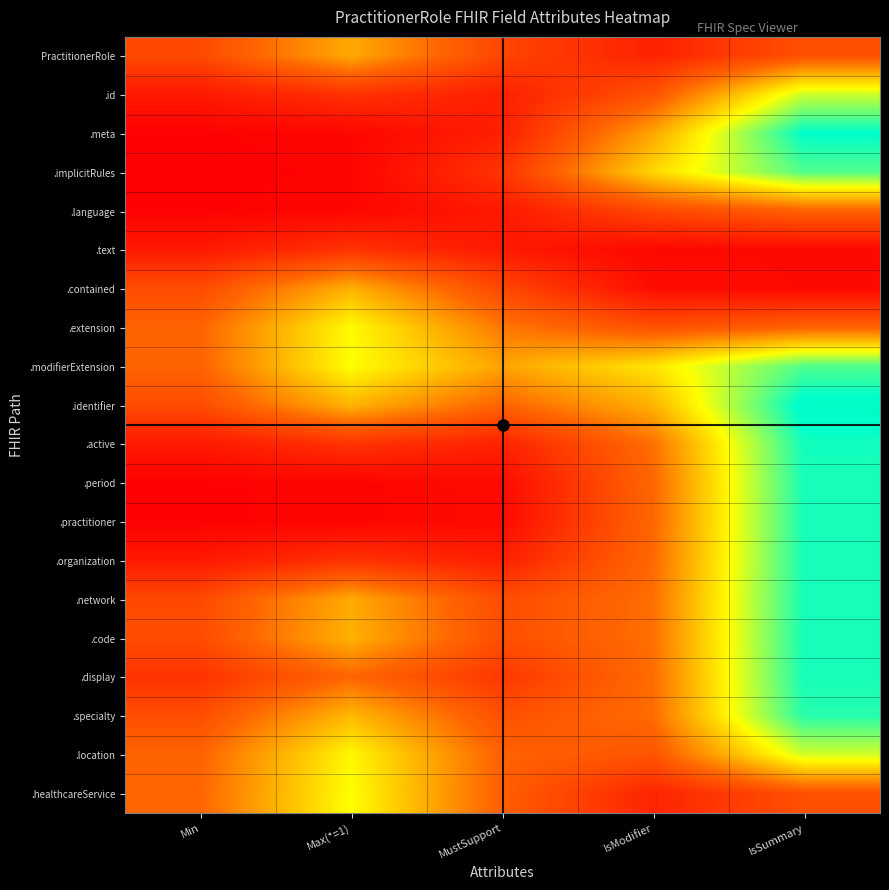

Reading left to right, extract all data points from this chart.

PractitionerRole: Min=0.2	Max(*=1)=0.4	MustSupport=0.2	IsModifier=0.1	IsSummary=0.2
.id: Min=0.1	Max(*=1)=0.1	MustSupport=0.1	IsModifier=0.2	IsSummary=0.6
.meta: Min=0.0	Max(*=1)=0.0	MustSupport=0.1	IsModifier=0.4	IsSummary=0.8
.implicitRules: Min=0.0	Max(*=1)=0.0	MustSupport=0.1	IsModifier=0.4	IsSummary=0.7
.language: Min=0.0	Max(*=1)=0.0	MustSupport=0.1	IsModifier=0.2	IsSummary=0.2
.text: Min=0.1	Max(*=1)=0.1	MustSupport=0.1	IsModifier=0.0	IsSummary=0.0
.contained: Min=0.2	Max(*=1)=0.4	MustSupport=0.2	IsModifier=0.0	IsSummary=0.0
.extension: Min=0.2	Max(*=1)=0.5	MustSupport=0.3	IsModifier=0.2	IsSummary=0.2
.modifierExtension: Min=0.2	Max(*=1)=0.5	MustSupport=0.4	IsModifier=0.5	IsSummary=0.7
.identifier: Min=0.2	Max(*=1)=0.4	MustSupport=0.2	IsModifier=0.4	IsSummary=0.8
.active: Min=0.1	Max(*=1)=0.1	MustSupport=0.1	IsModifier=0.3	IsSummary=0.7
.period: Min=0.0	Max(*=1)=0.0	MustSupport=0.0	IsModifier=0.3	IsSummary=0.7
.practitioner: Min=0.0	Max(*=1)=0.0	MustSupport=0.0	IsModifier=0.3	IsSummary=0.7
.organization: Min=0.1	Max(*=1)=0.1	MustSupport=0.1	IsModifier=0.3	IsSummary=0.7
.network: Min=0.2	Max(*=1)=0.4	MustSupport=0.2	IsModifier=0.3	IsSummary=0.7
.code: Min=0.2	Max(*=1)=0.4	MustSupport=0.2	IsModifier=0.3	IsSummary=0.7
.display: Min=0.1	Max(*=1)=0.3	MustSupport=0.1	IsModifier=0.3	IsSummary=0.7
.specialty: Min=0.2	Max(*=1)=0.4	MustSupport=0.2	IsModifier=0.3	IsSummary=0.7
.location: Min=0.2	Max(*=1)=0.5	MustSupport=0.2	IsModifier=0.2	IsSummary=0.5
.healthcareService: Min=0.3	Max(*=1)=0.5	MustSupport=0.2	IsModifier=0.1	IsSummary=0.2